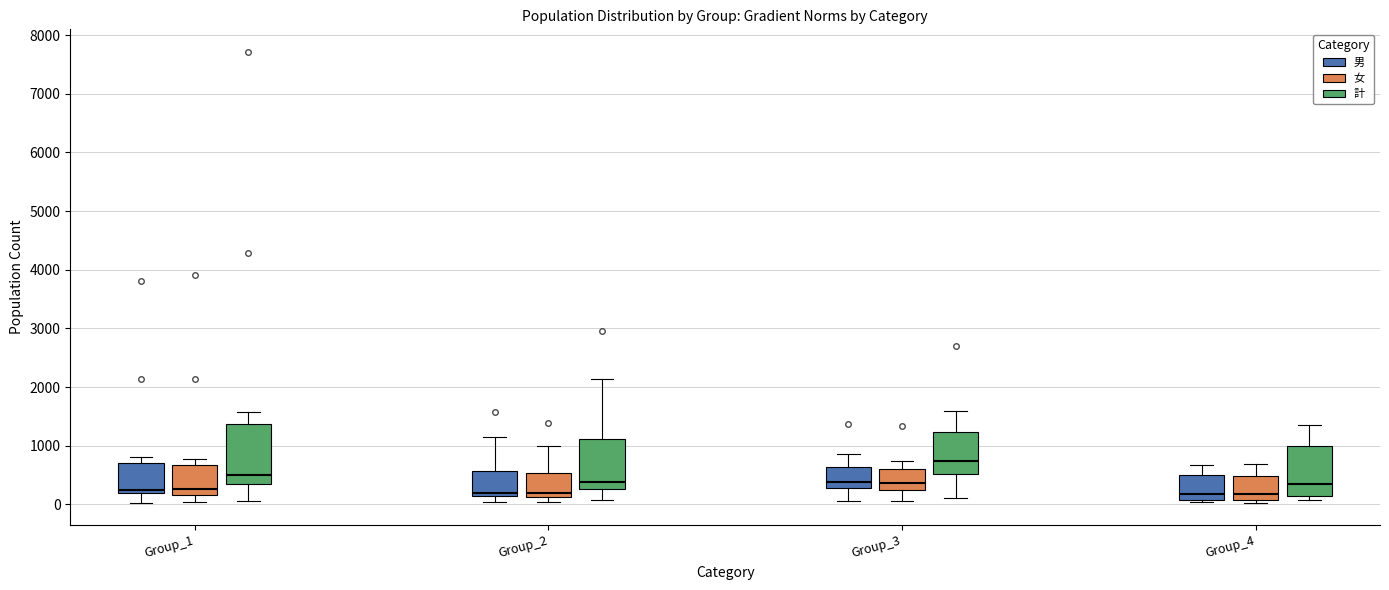

Reading left to right, transcribe this box plot: for each box, give where its median line is, the range the box spans, and where its two whiskers end, as read against the y-axis. The values are not printed on the chart, so give them approximately, as read against the axis.

Group_1 (男): median 200 (just above the box's lower edge), box 200 to 700, whiskers 0 to 800
Group_1 (女): median 300, box 200 to 700, whiskers 0 to 800
Group_1 (計): median 500, box 300 to 1400, whiskers 100 to 1600
Group_2 (男): median 200, box 100 to 600, whiskers 0 to 1100
Group_2 (女): median 200, box 100 to 500, whiskers 0 to 1000
Group_2 (計): median 400, box 300 to 1100, whiskers 100 to 2100
Group_3 (男): median 400, box 300 to 600, whiskers 100 to 900
Group_3 (女): median 400, box 200 to 600, whiskers 100 to 700
Group_3 (計): median 700, box 500 to 1200, whiskers 100 to 1600
Group_4 (男): median 200, box 100 to 500, whiskers 0 to 700
Group_4 (女): median 200, box 100 to 500, whiskers 0 to 700
Group_4 (計): median 400, box 100 to 1000, whiskers 100 (just below the box's lower edge) to 1300